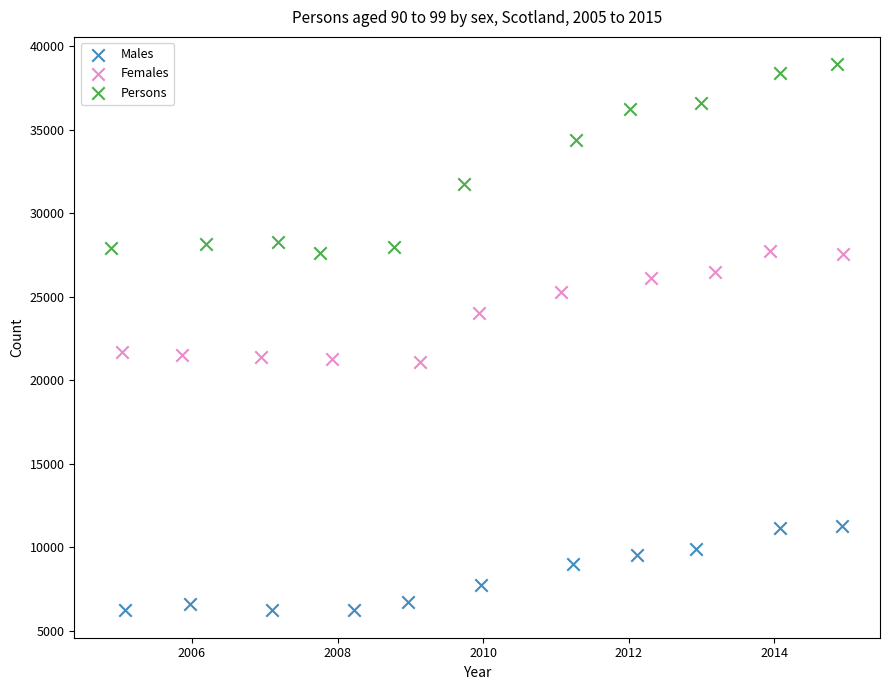

Which series reaches the maximum Y coordinate?

Persons